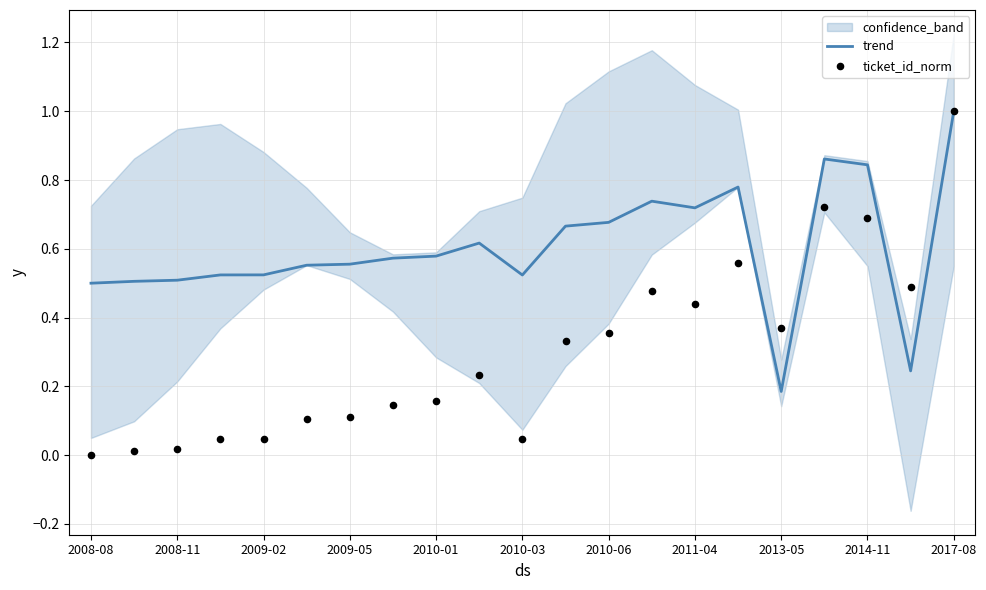

Which series reaches the maximum Y coordinate?

trend